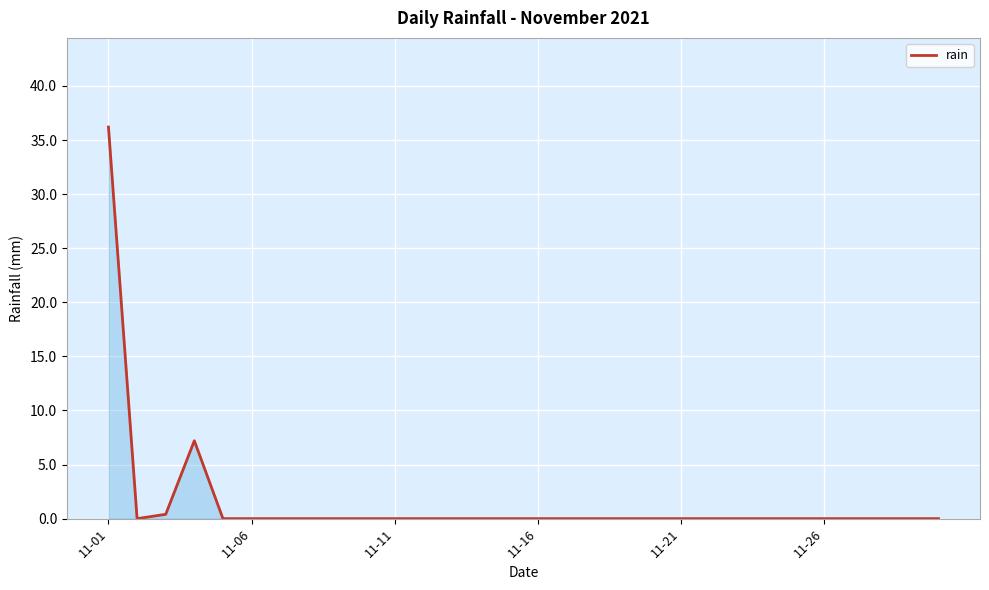

What is the difference between the maximum and minimum values?

36.2